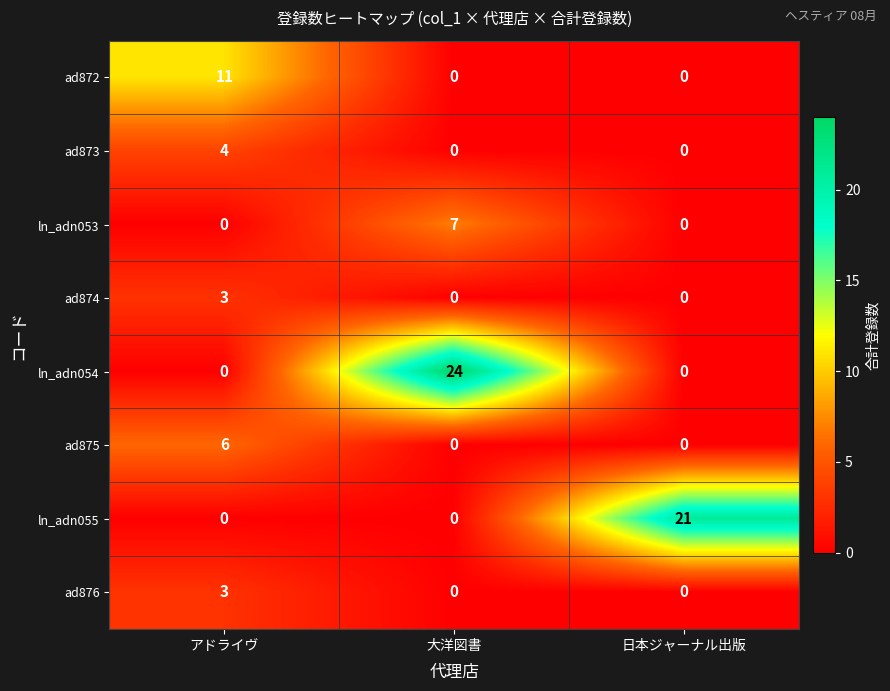

Count the number of data series in this chart.

8